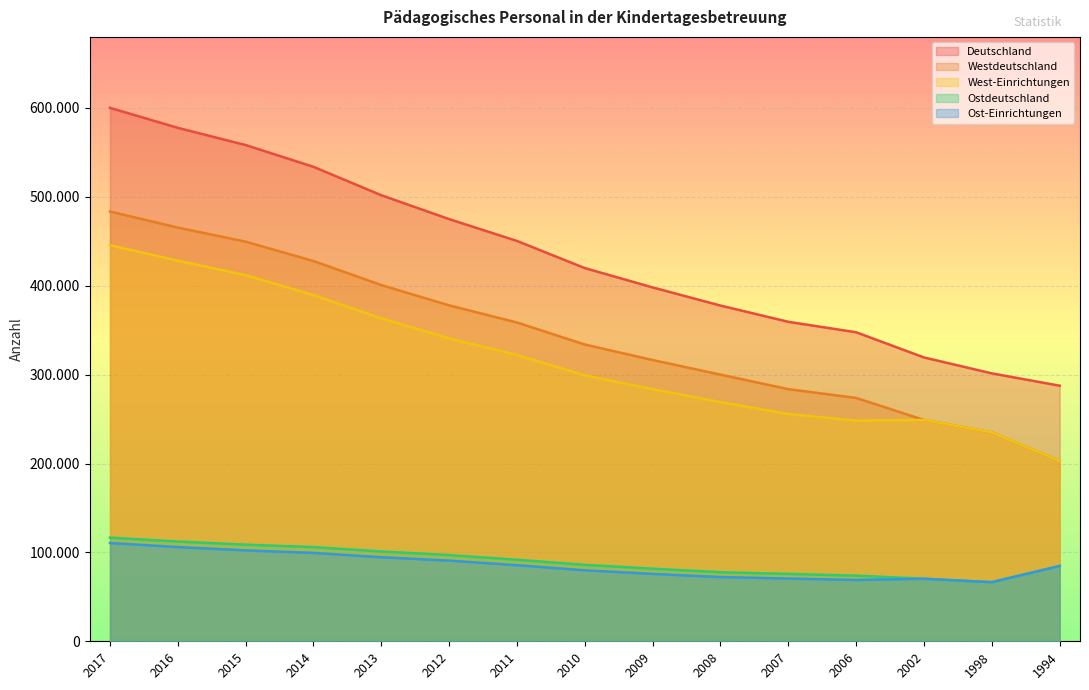

How many lines are shown in the chart?

5